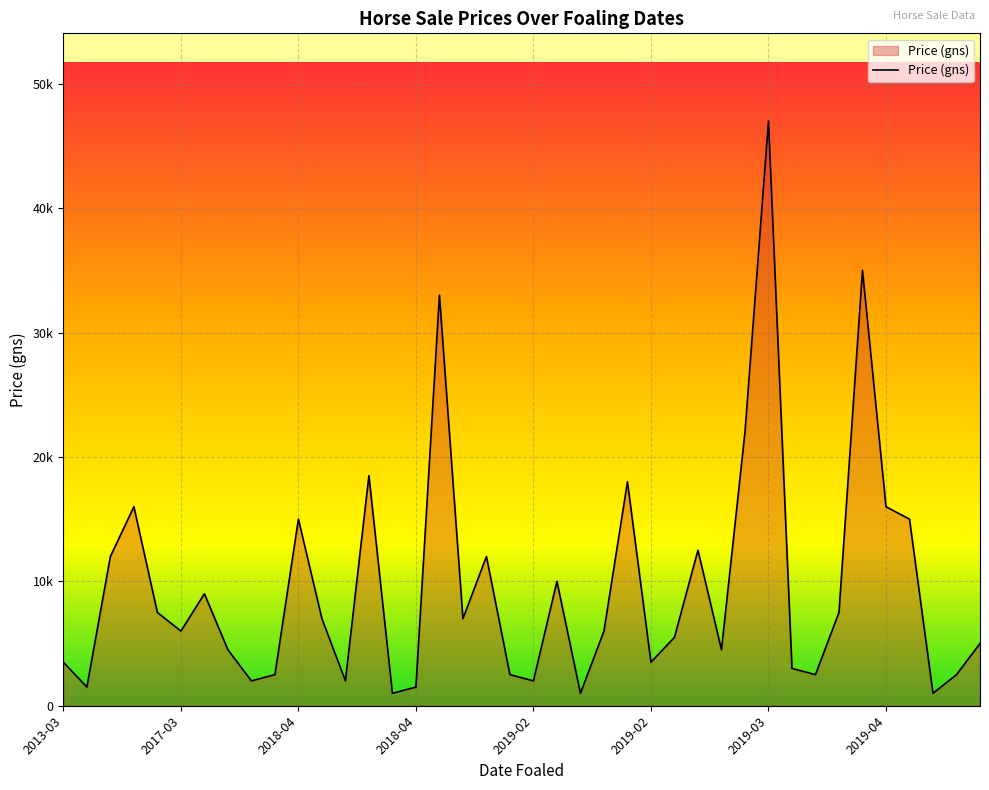

What is the smallest value displayed?

1000